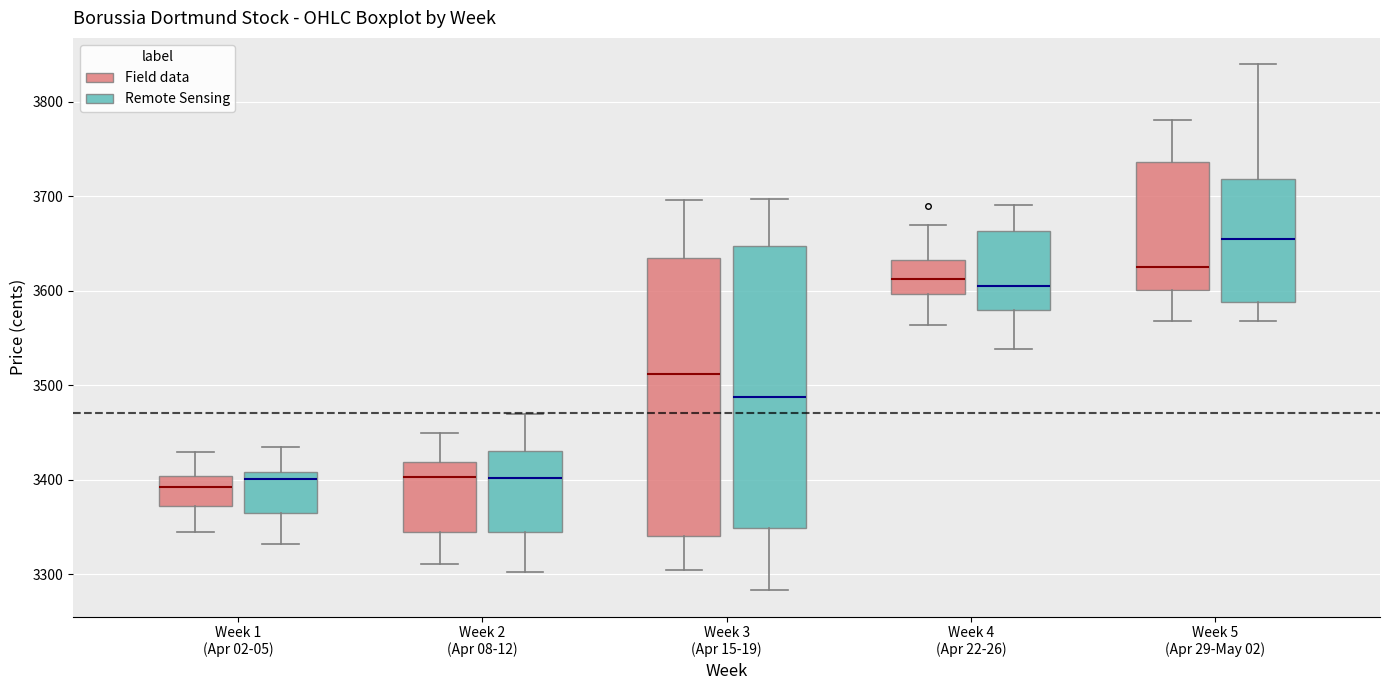

Reading left to right, transcribe this box plot: for each box, give where its median line is, the range the box spans, and where its two whiskers end, as read against the y-axis. The values are not printed on the chart, so give them approximately, as read against the axis.

Week 1 (Apr 02-05) (Field data): median 3390, box 3370 to 3400, whiskers 3350 to 3430
Week 1 (Apr 02-05) (Remote Sensing): median 3400, box 3370 to 3410, whiskers 3330 to 3440
Week 2 (Apr 08-12) (Field data): median 3400, box 3350 to 3420, whiskers 3310 to 3450
Week 2 (Apr 08-12) (Remote Sensing): median 3400, box 3340 to 3430, whiskers 3300 to 3470
Week 3 (Apr 15-19) (Field data): median 3510, box 3340 to 3640, whiskers 3300 to 3700
Week 3 (Apr 15-19) (Remote Sensing): median 3490, box 3350 to 3650, whiskers 3280 to 3700
Week 4 (Apr 22-26) (Field data): median 3610, box 3600 to 3630, whiskers 3560 to 3670
Week 4 (Apr 22-26) (Remote Sensing): median 3610, box 3580 to 3660, whiskers 3540 to 3690
Week 5 (Apr 29-May 02) (Field data): median 3630, box 3600 to 3740, whiskers 3570 to 3780
Week 5 (Apr 29-May 02) (Remote Sensing): median 3660, box 3590 to 3720, whiskers 3570 to 3840